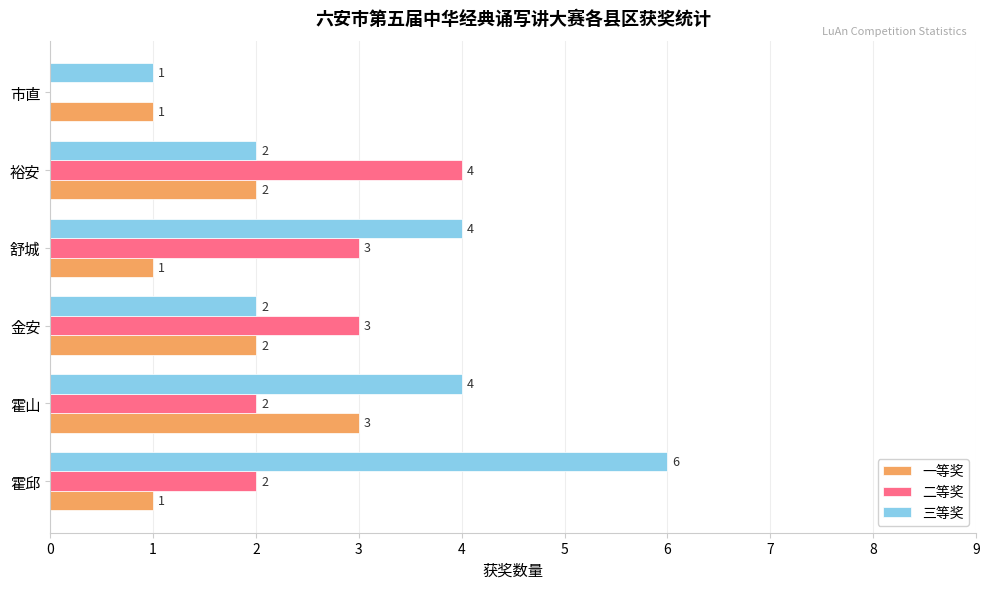

What is the sum of all 二等奖 values?

14